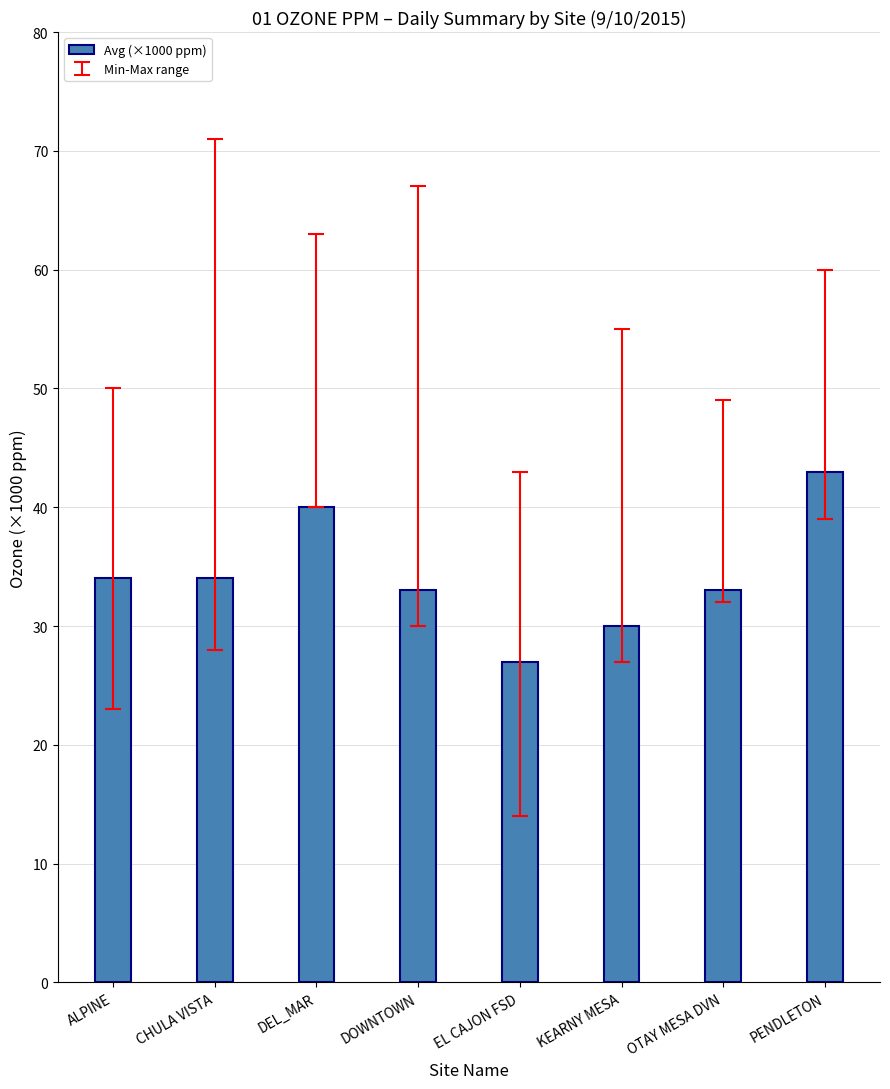

Does the chart contain any negative values?

No